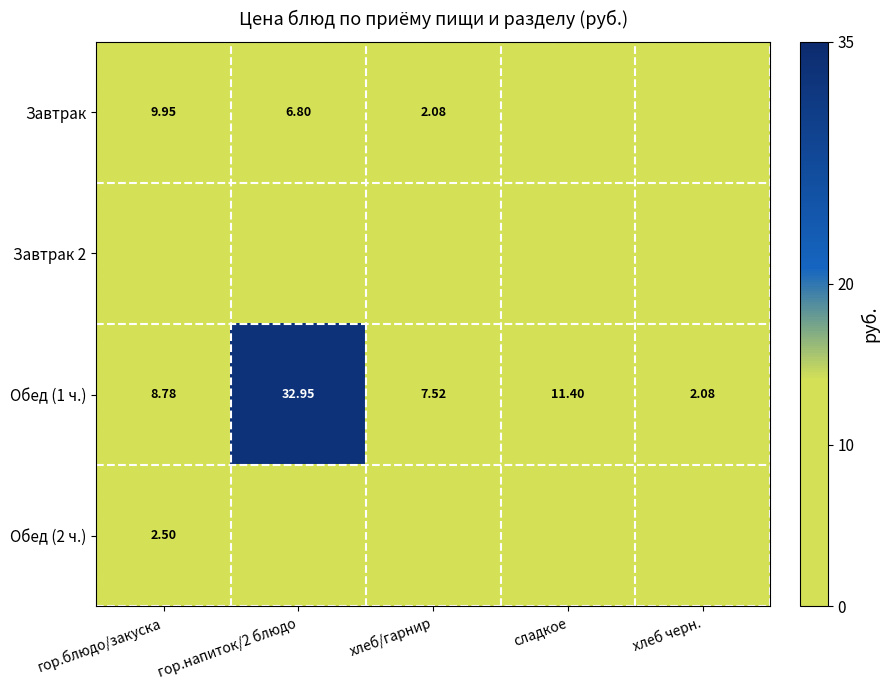

What is the difference between the highest and lowest values at гор.блюдо/закуска?

9.9